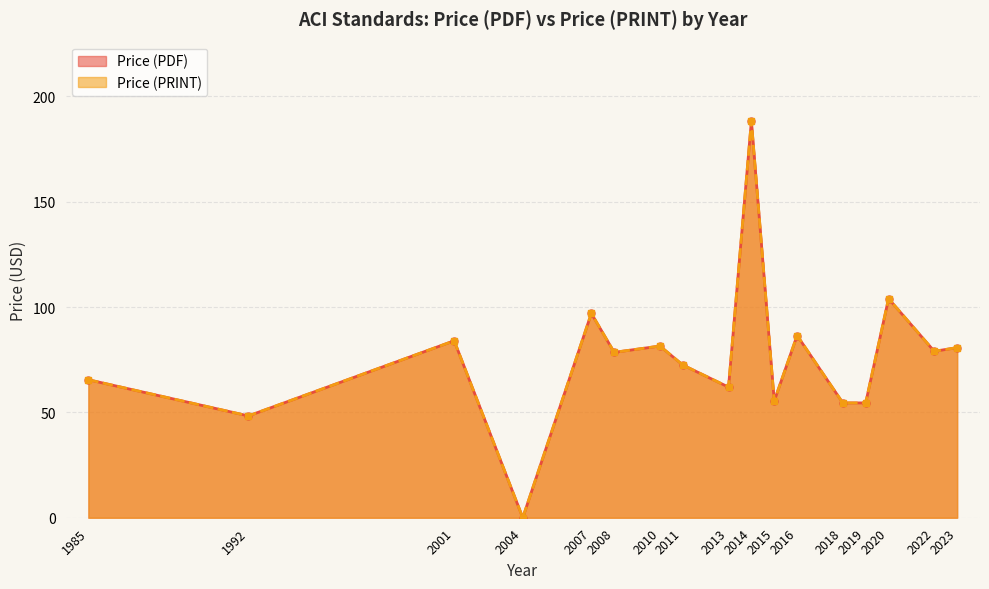

True or false: Price (PDF) and Price (PRINT) cross at least once.

False